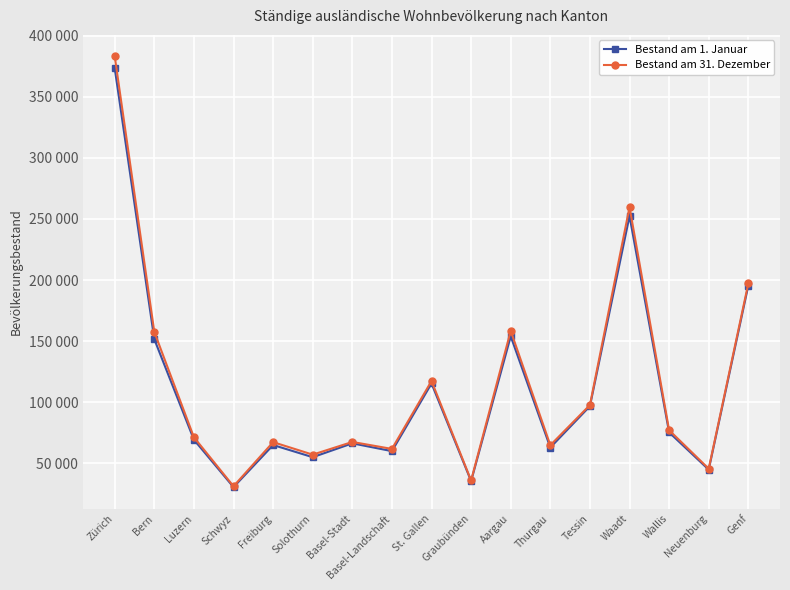

The value of Bestand am 31. Dezember at Tessin is 97658. True or false?

True